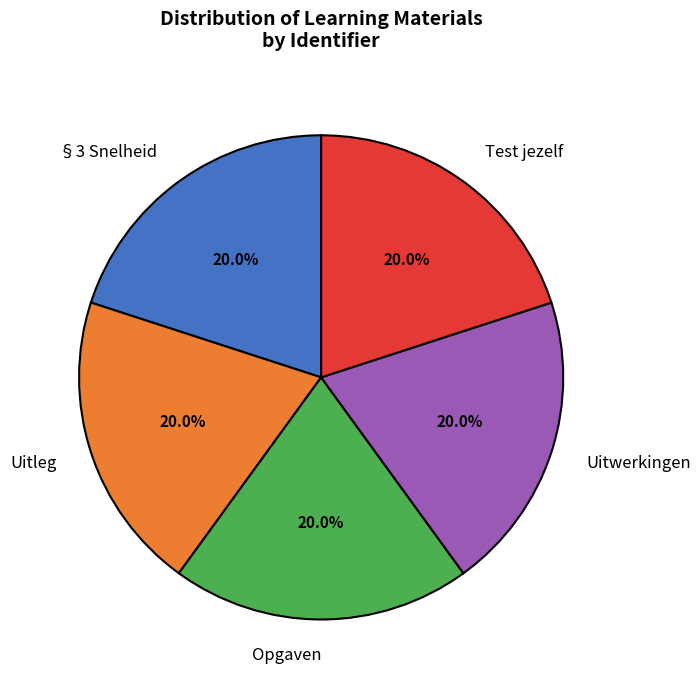

Does Test jezelf account for over 50% of the chart?

No